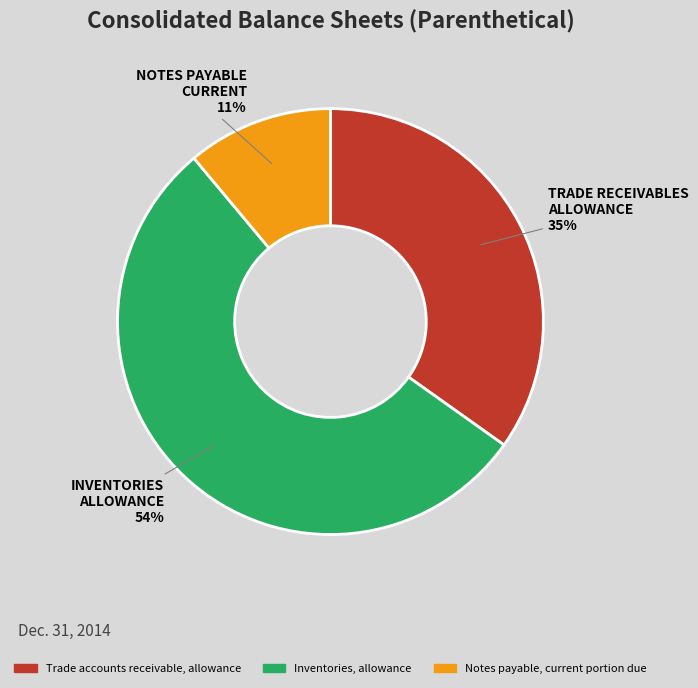

Is it true that Trade accounts receivable, allowance is 35% of the pie?

True